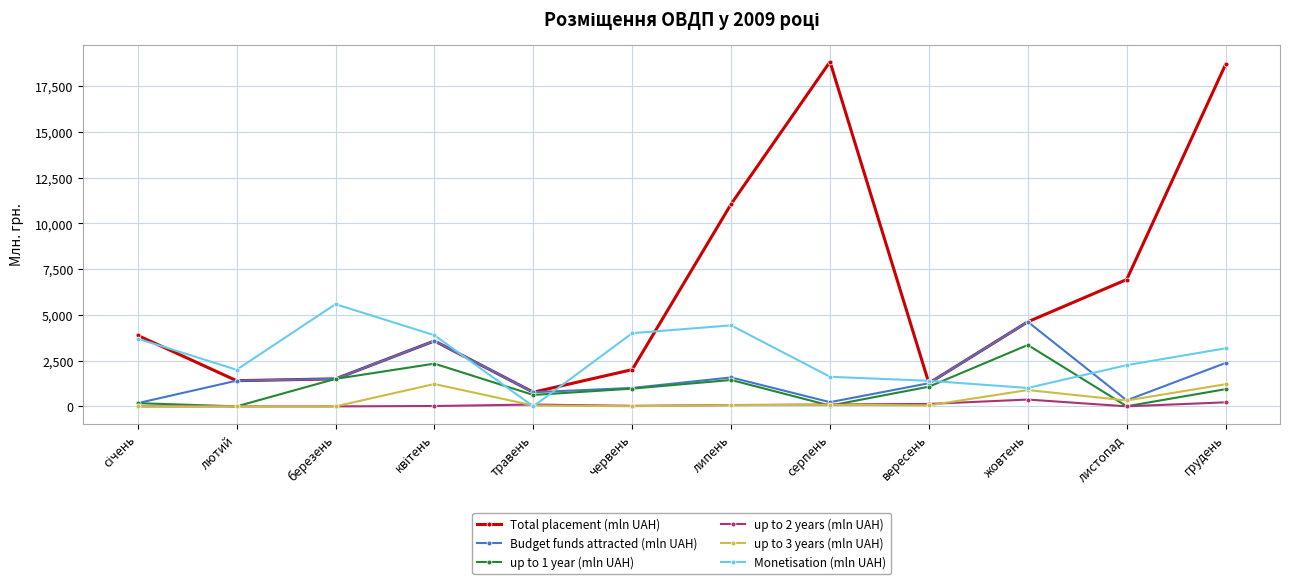

Where is Budget funds attracted (mln UAH) nearest to the value 2398?

грудень